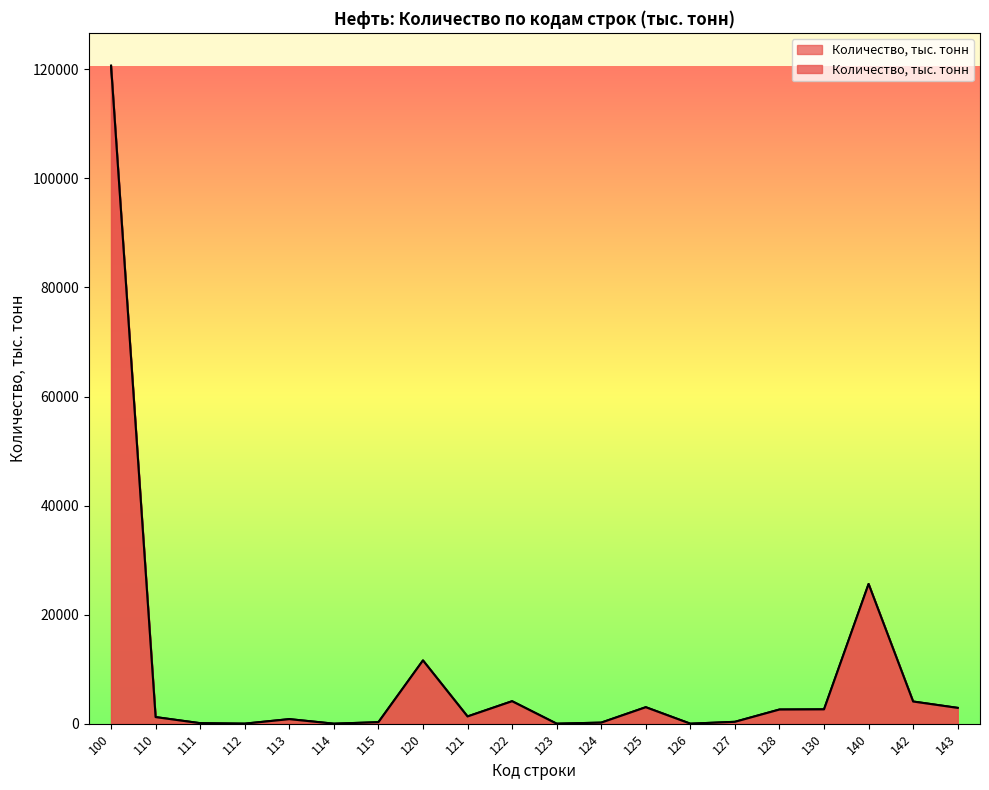

True or false: the data has more than 0 interior local peaks.

True